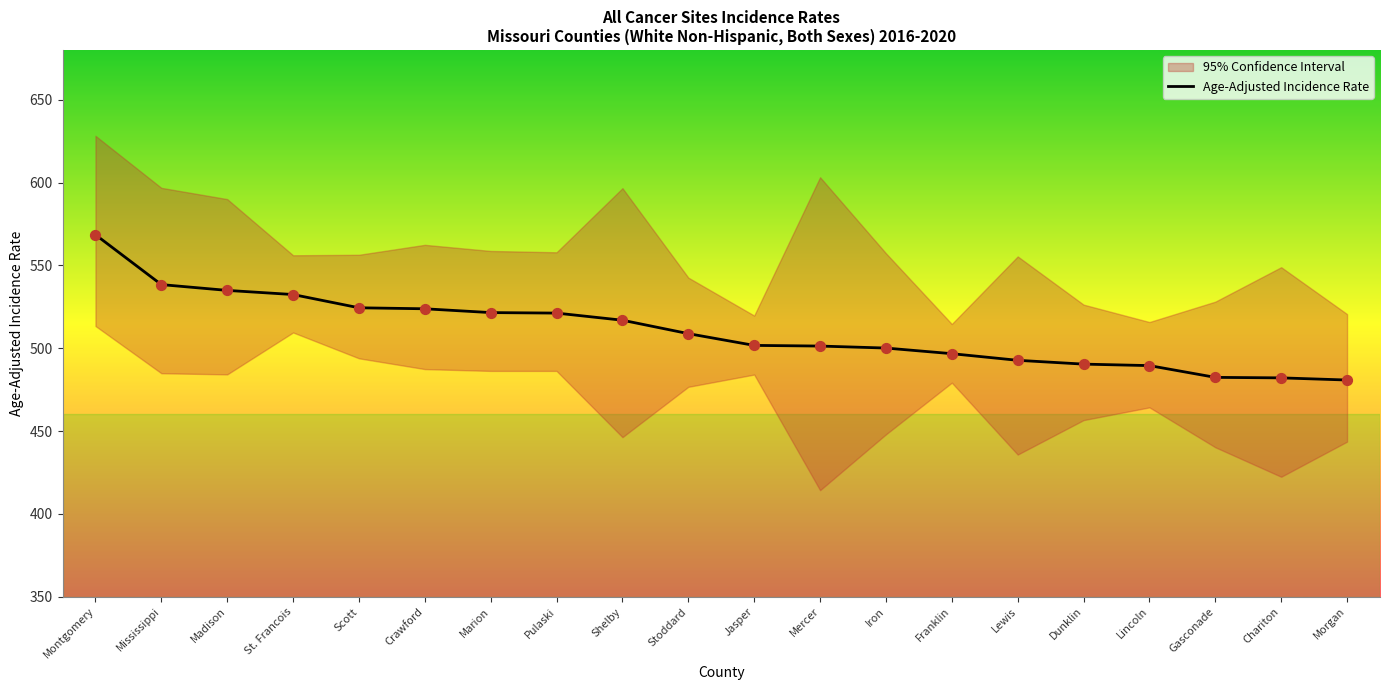

What is the change in value from Lewis to Chariton?

-10.6